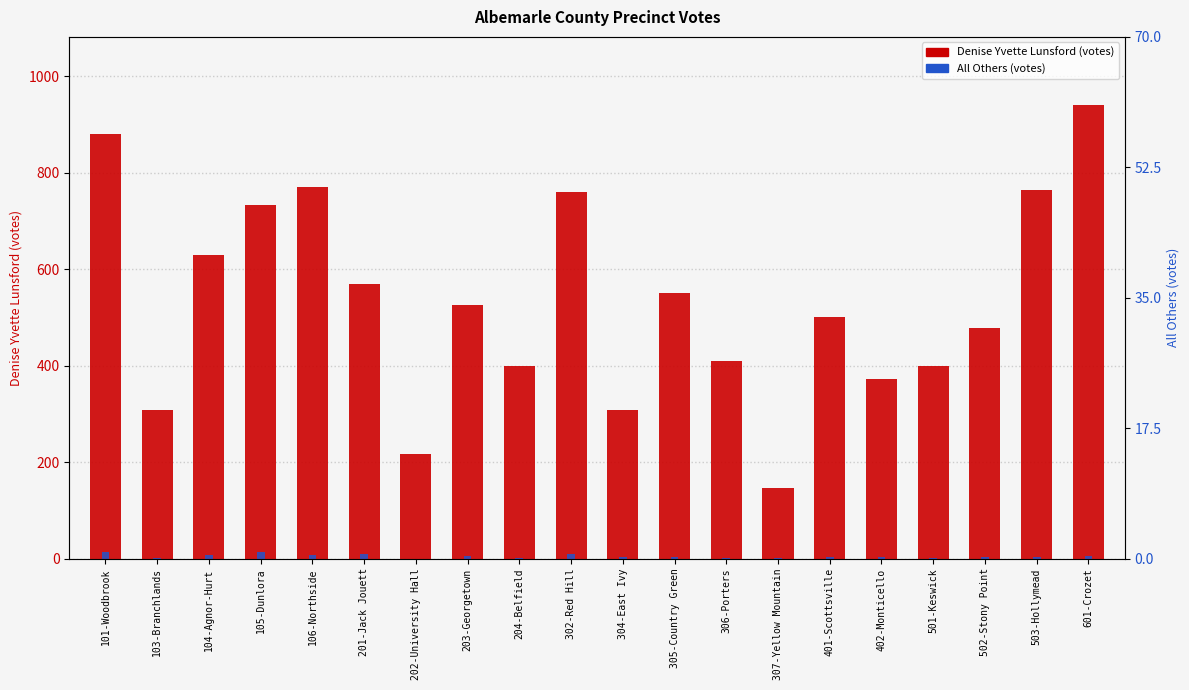

What is the sum of the All Others values at 105-Dunlora and 601-Crozet?

19